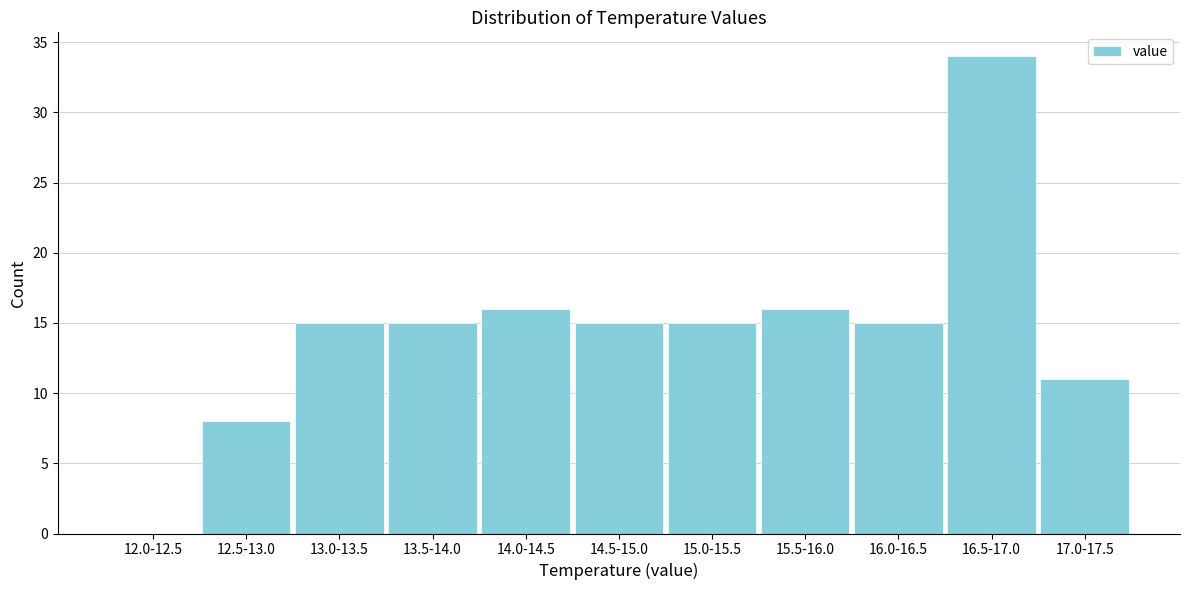

Reading left to right, list all the values displayed in this chart.

12.0-12.5=0	12.5-13.0=8	13.0-13.5=15	13.5-14.0=15	14.0-14.5=16	14.5-15.0=15	15.0-15.5=15	15.5-16.0=16	16.0-16.5=15	16.5-17.0=34	17.0-17.5=11